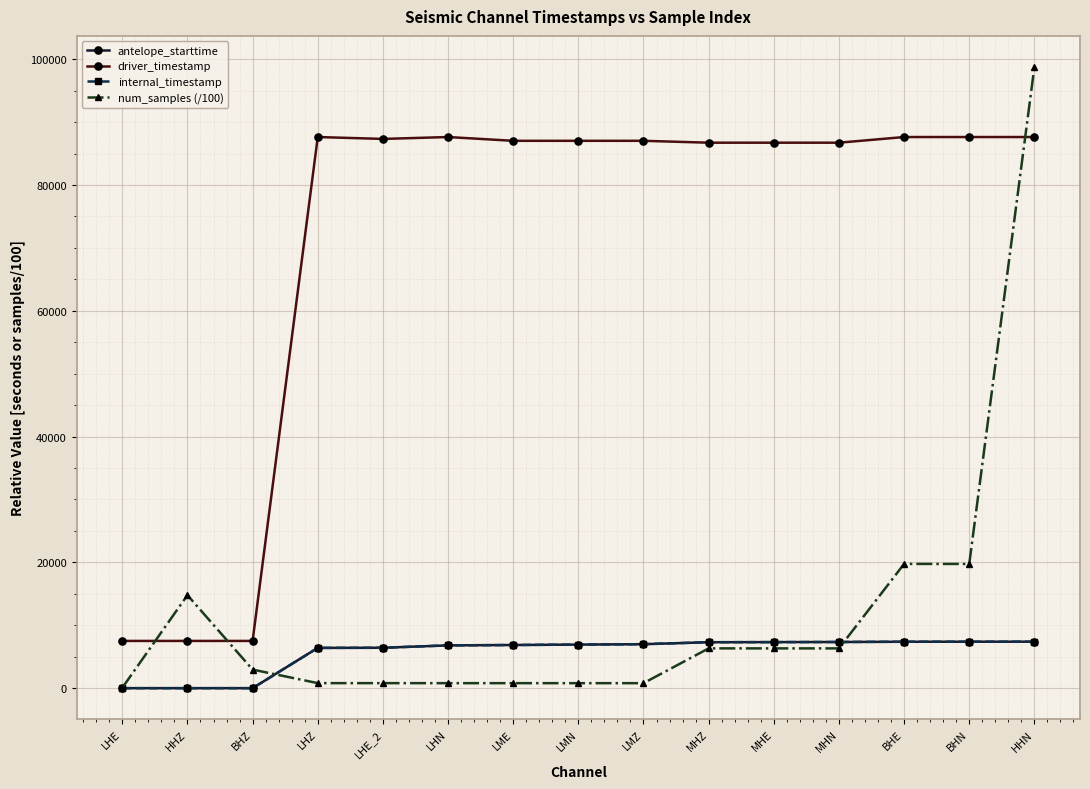

How many lines are shown in the chart?

4